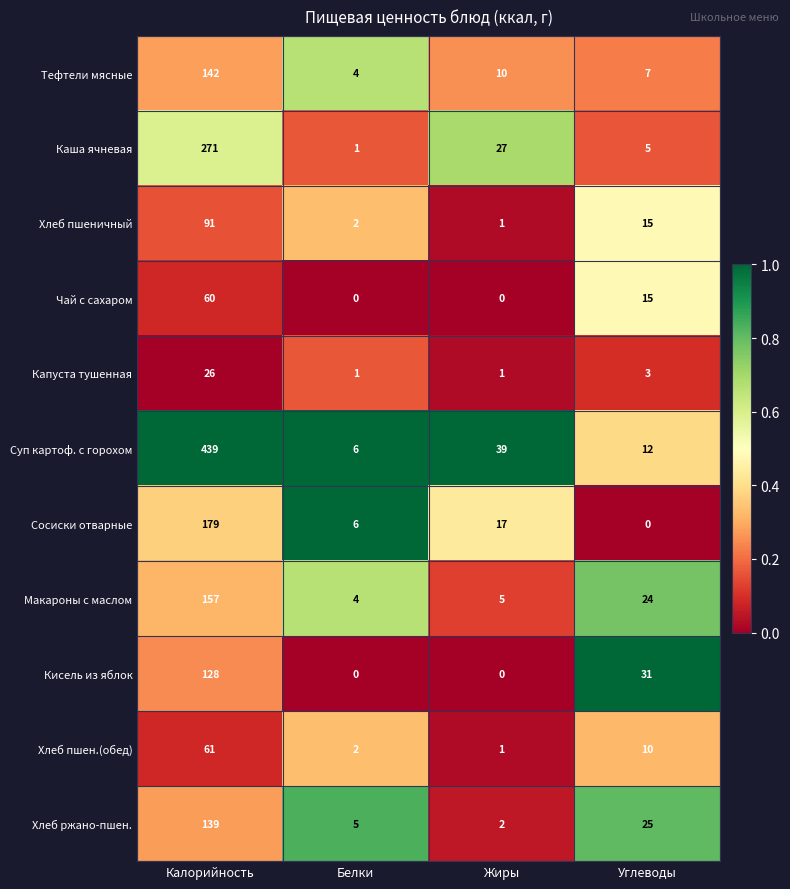

Which series has the widest spread of values?

Суп картоф. с горохом